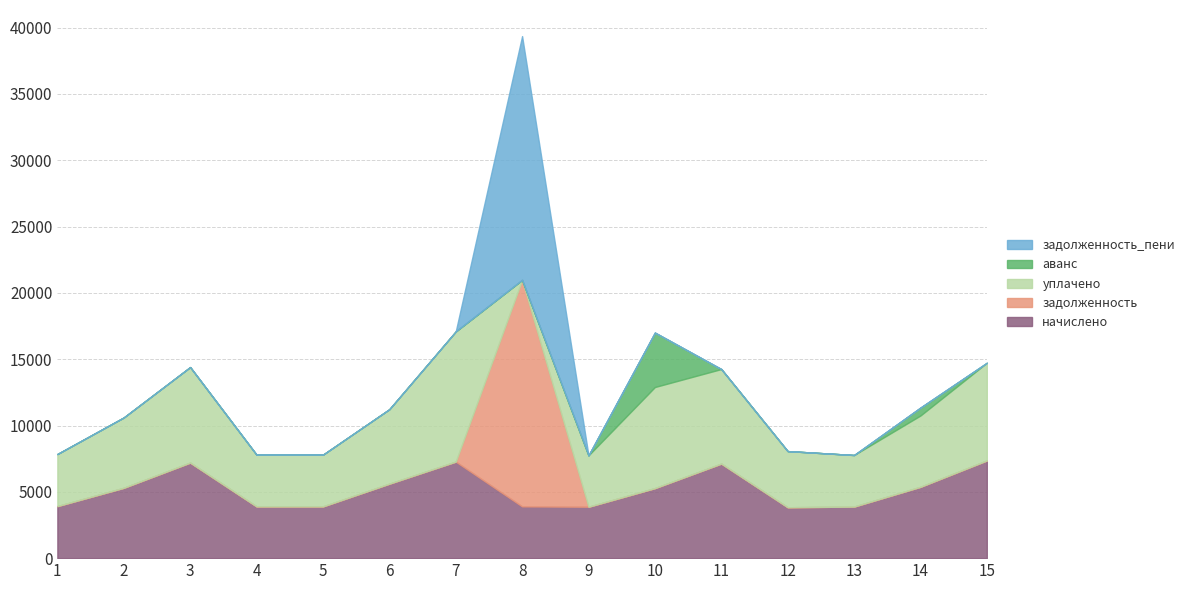

Does the chart display data point markers on the line(s)?

No